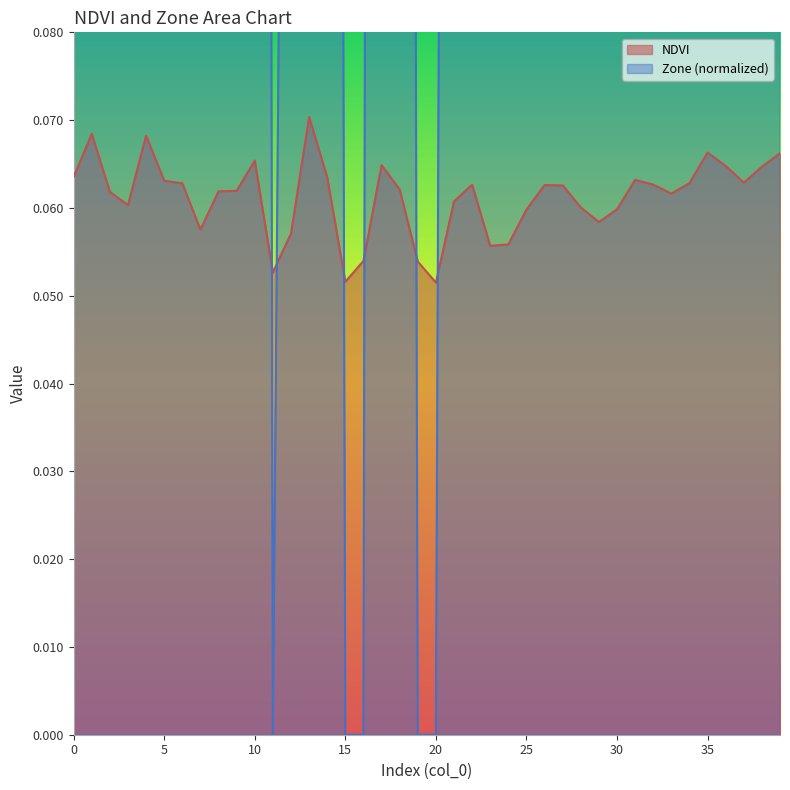

Where is NDVI nearest to the value 0?

20